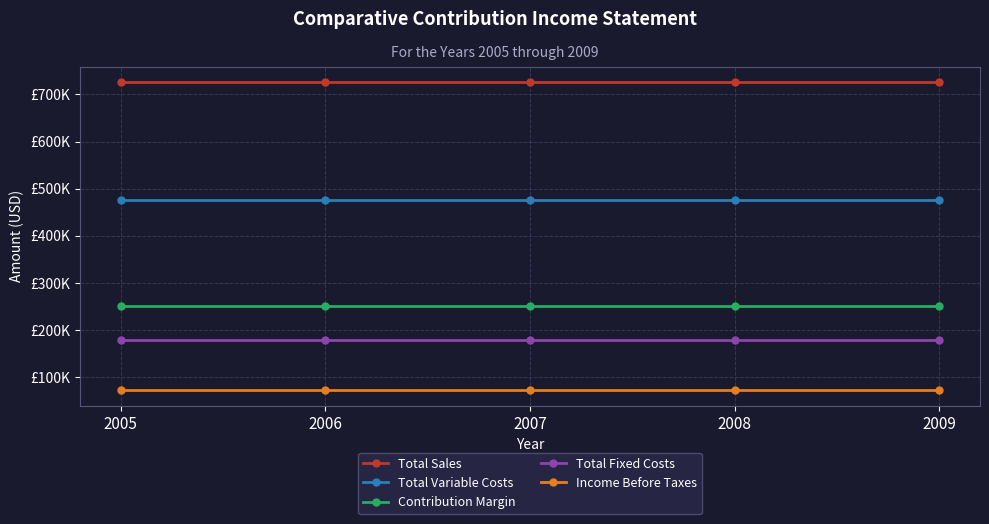

What is the maximum value for Total Fixed Costs?

178700